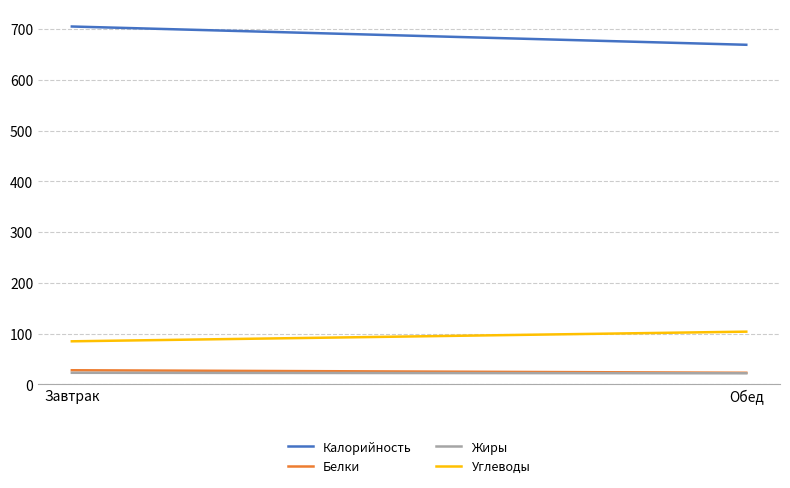

What is the value of the Жиры point at the 1st from the left?

23